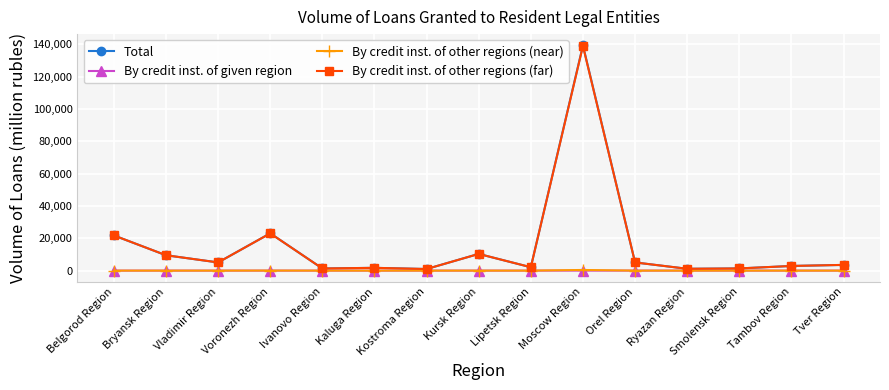

Between Vladimir Region and Voronezh Region, which series saw the biggest shift?

Total